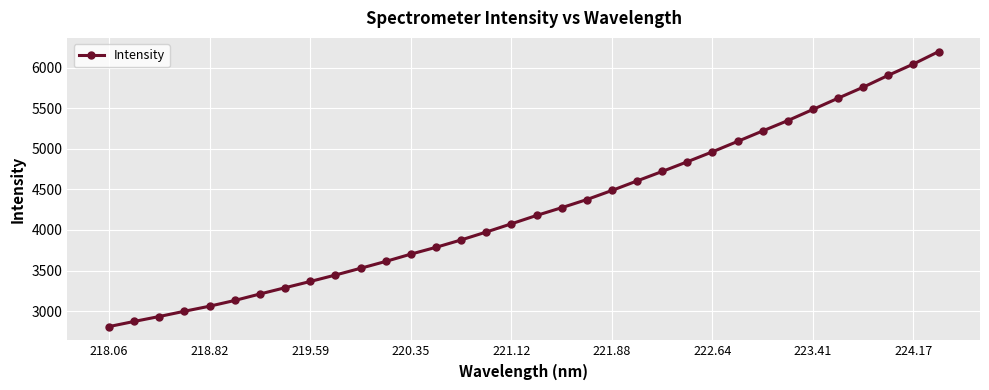

True or false: there are more than 2 points higher than both neighbors.

False